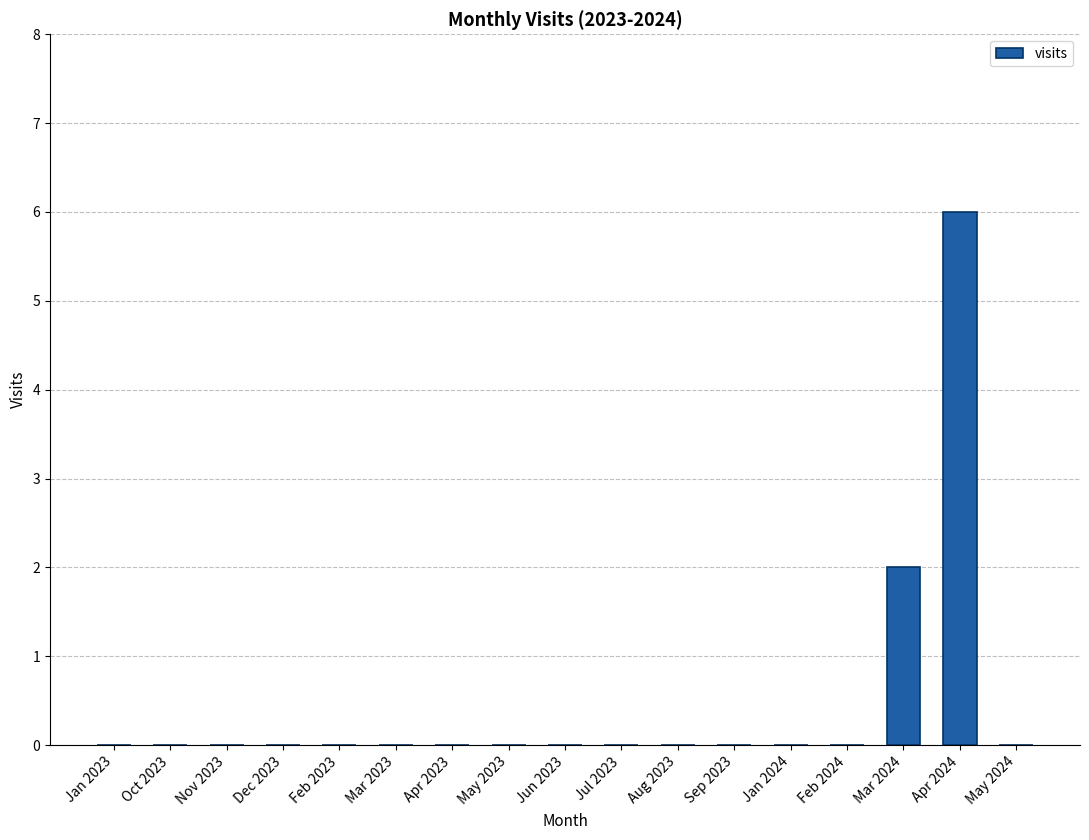

Reading left to right, extract all data points from this chart.

Jan 2023=0	Oct 2023=0	Nov 2023=0	Dec 2023=0	Feb 2023=0	Mar 2023=0	Apr 2023=0	May 2023=0	Jun 2023=0	Jul 2023=0	Aug 2023=0	Sep 2023=0	Jan 2024=0	Feb 2024=0	Mar 2024=2	Apr 2024=6	May 2024=0